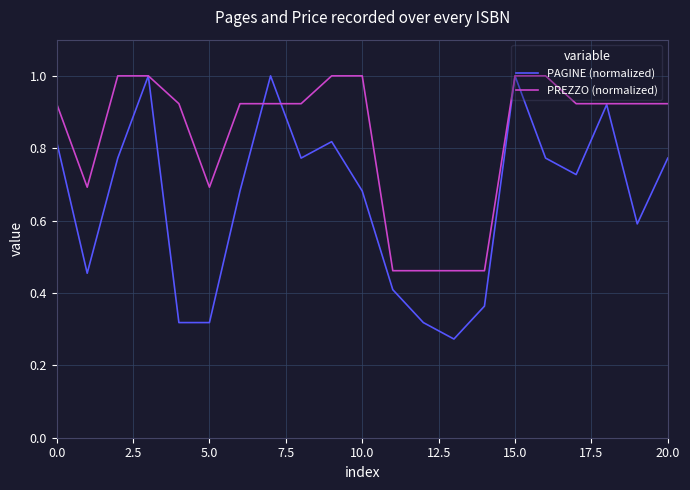

What is the greatest value displayed?

1.0